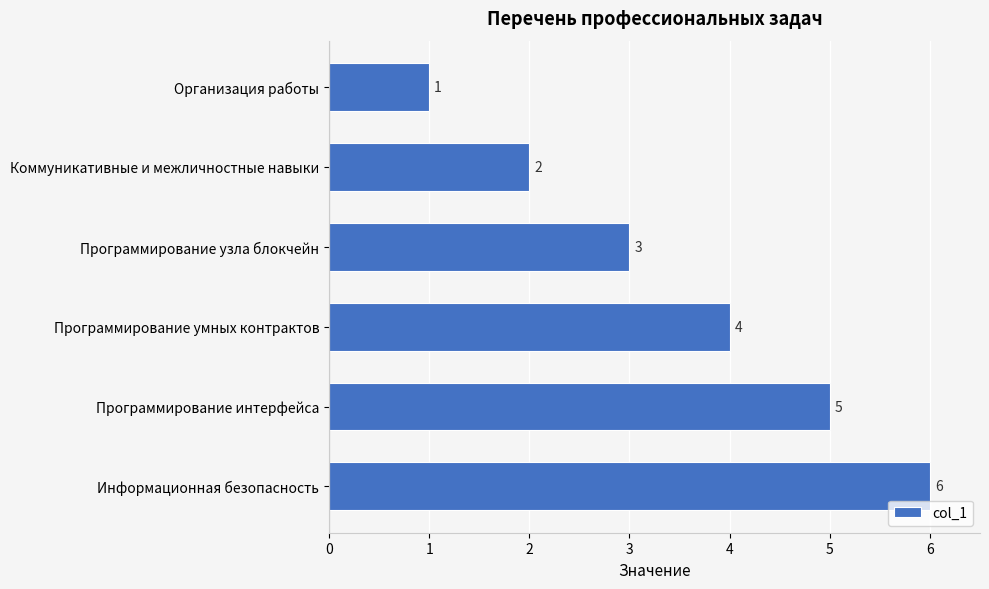

Rank the categories by value from lowest to highest.

Организация работы, Коммуникативные и межличностные навыки, Программирование узла блокчейн, Программирование умных контрактов, Программирование интерфейса, Информационная безопасность